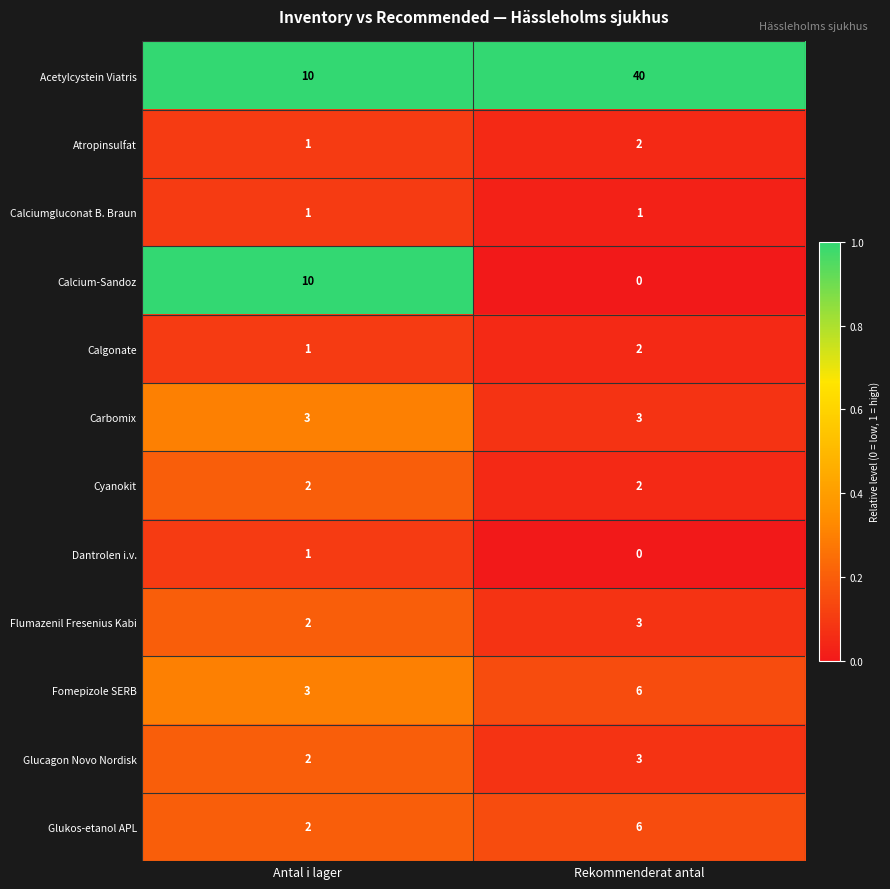

Reading left to right, transcribe all the data shown in this chart.

Acetylcystein Viatris: Antal i lager=10	Rekommenderat antal=40
Atropinsulfat: Antal i lager=1	Rekommenderat antal=2
Calciumgluconat B. Braun: Antal i lager=1	Rekommenderat antal=1
Calcium-Sandoz: Antal i lager=10	Rekommenderat antal=0
Calgonate: Antal i lager=1	Rekommenderat antal=2
Carbomix: Antal i lager=3	Rekommenderat antal=3
Cyanokit: Antal i lager=2	Rekommenderat antal=2
Dantrolen i.v.: Antal i lager=1	Rekommenderat antal=0
Flumazenil Fresenius Kabi: Antal i lager=2	Rekommenderat antal=3
Fomepizole SERB: Antal i lager=3	Rekommenderat antal=6
Glucagon Novo Nordisk: Antal i lager=2	Rekommenderat antal=3
Glukos-etanol APL: Antal i lager=2	Rekommenderat antal=6